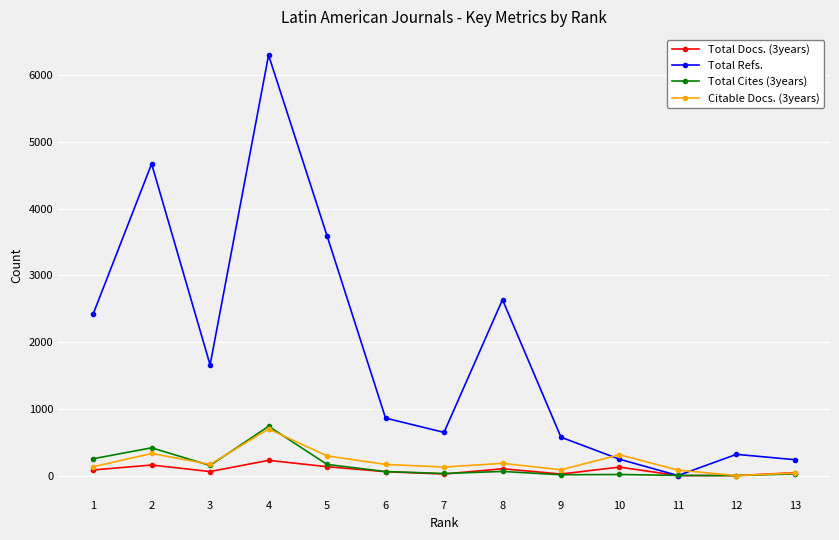

Which category has the lowest value in the Total Refs. series?

11